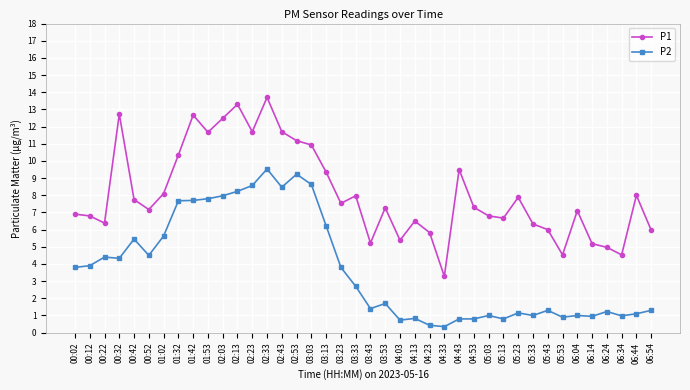

What position from the right is 03:23?

22